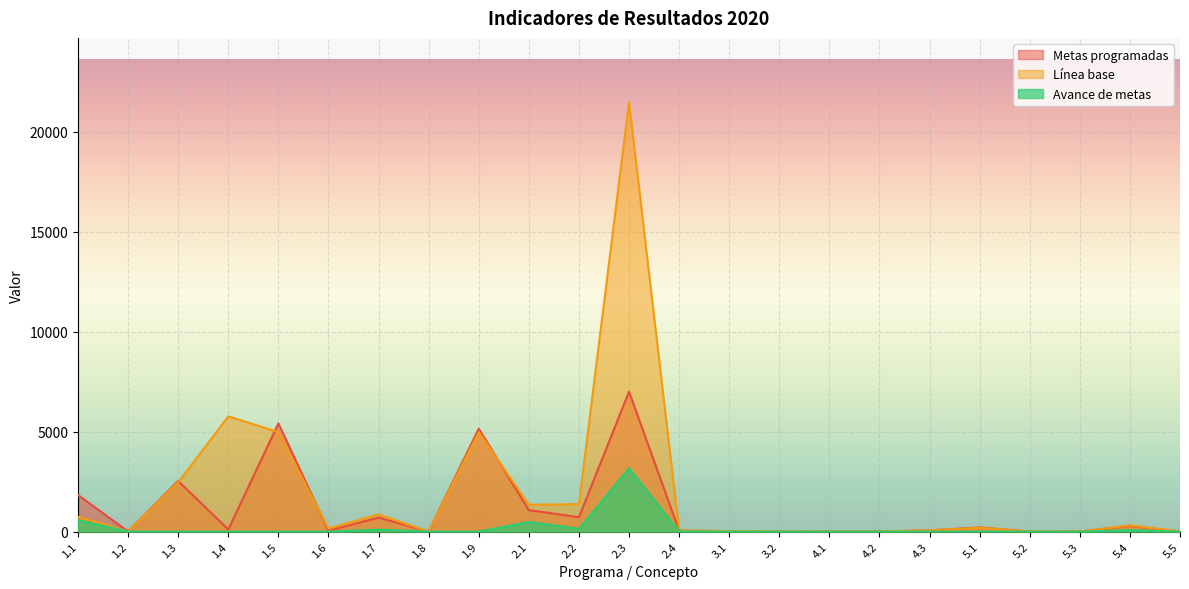

The Línea base series shows 2 at 4.2. True or false?

False